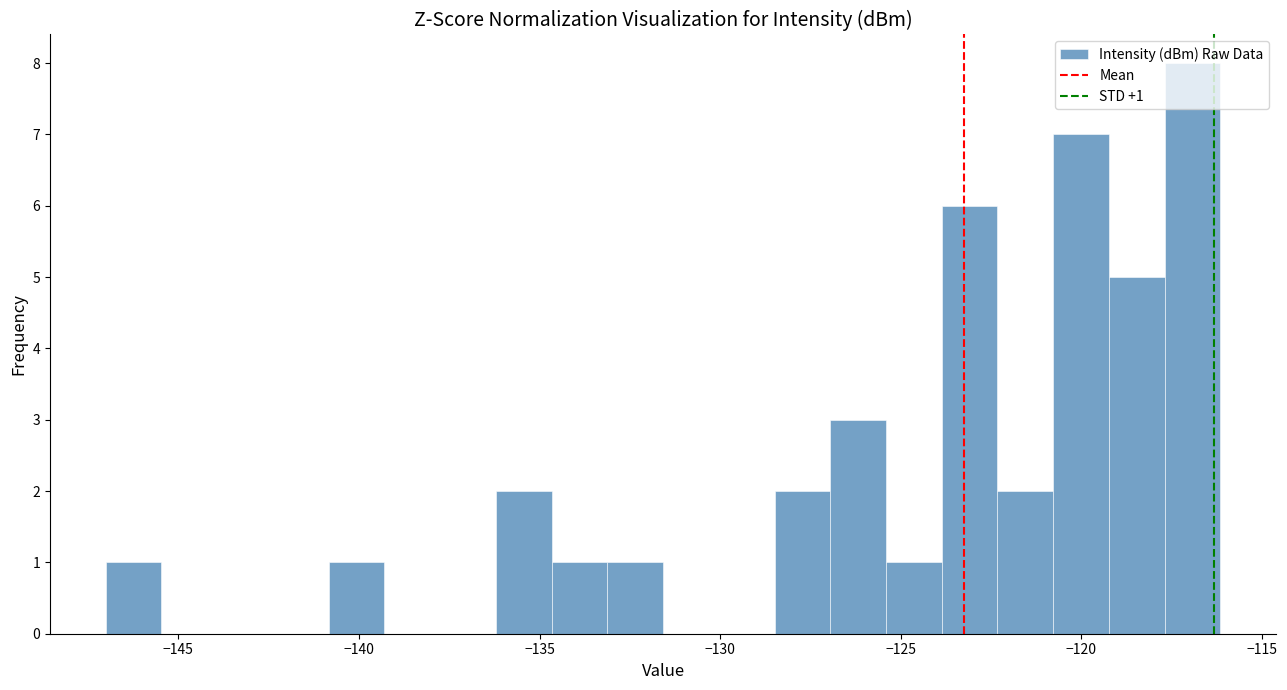

Read against the x-axis, roughly where is the centre of the tallest bar?

-117.0